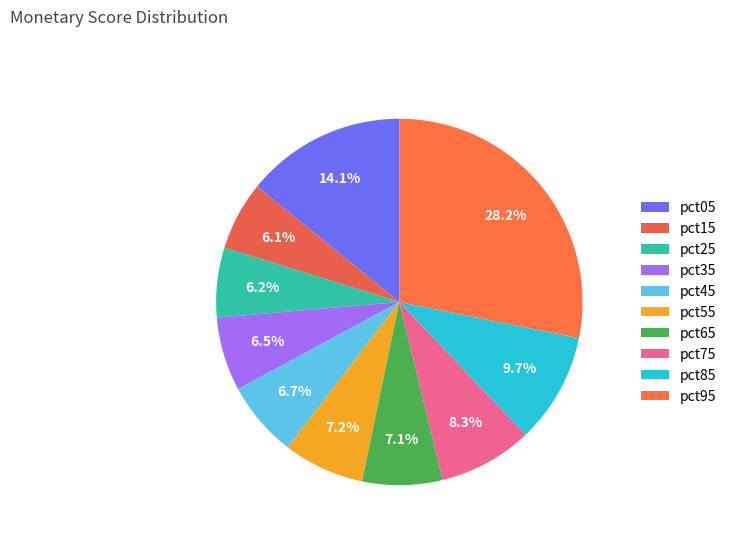

Is it true that pct35 is 7% of the pie?

True